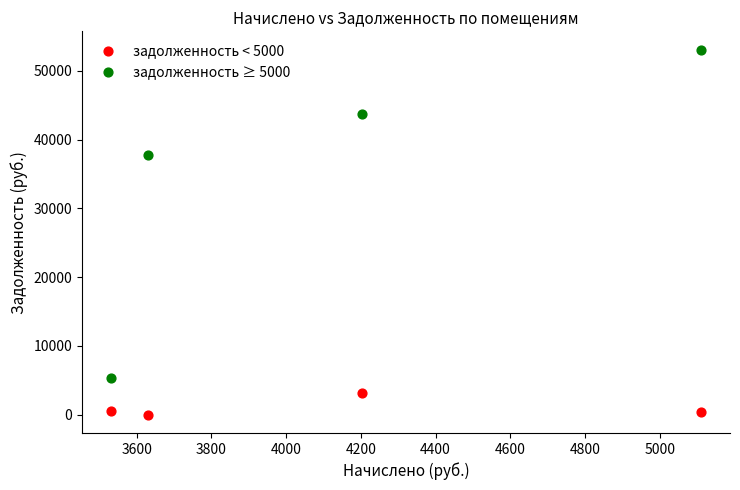

Which series reaches the minimum Y coordinate?

задолженность < 5000